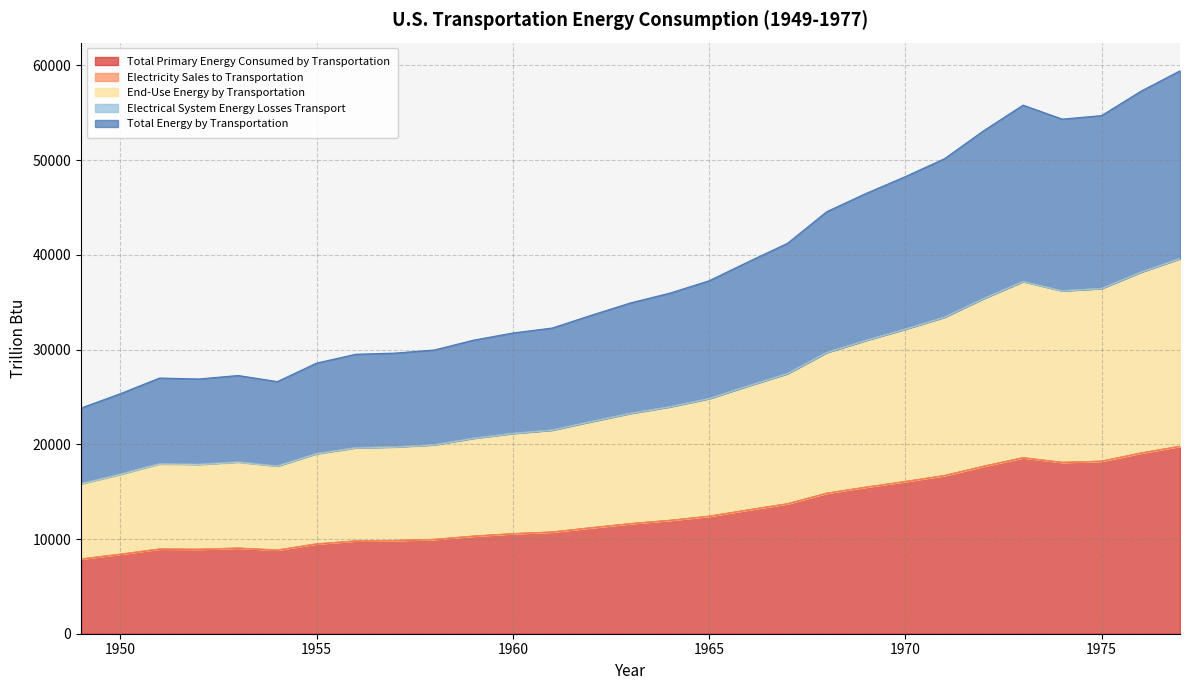

What is the value of the Total Energy by Transportation point at the 28th from the left?

57272.2